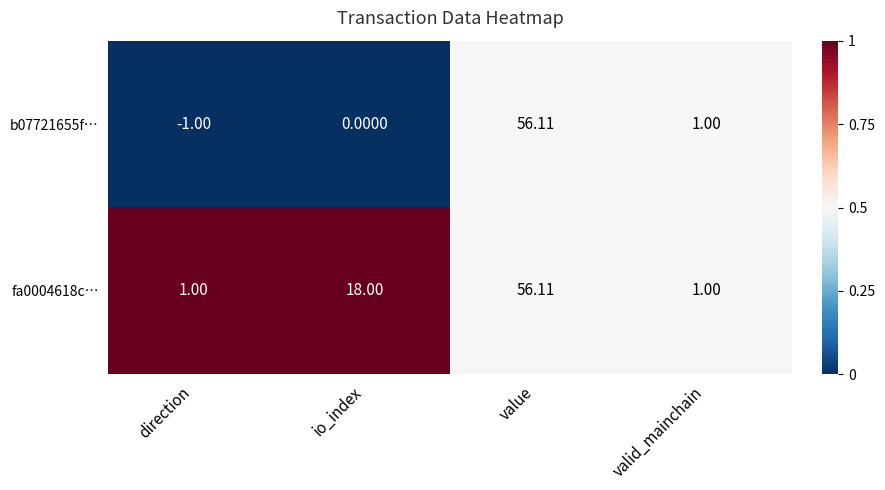

At which category is the sum across all series the highest?

value